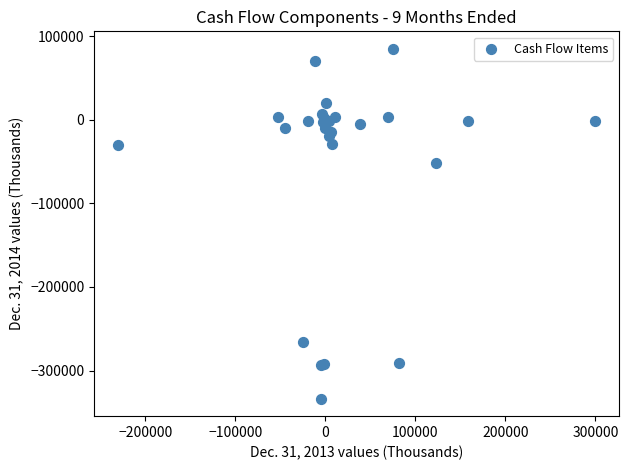

What Y value in the scatter plot is closest to -124356?

-51529